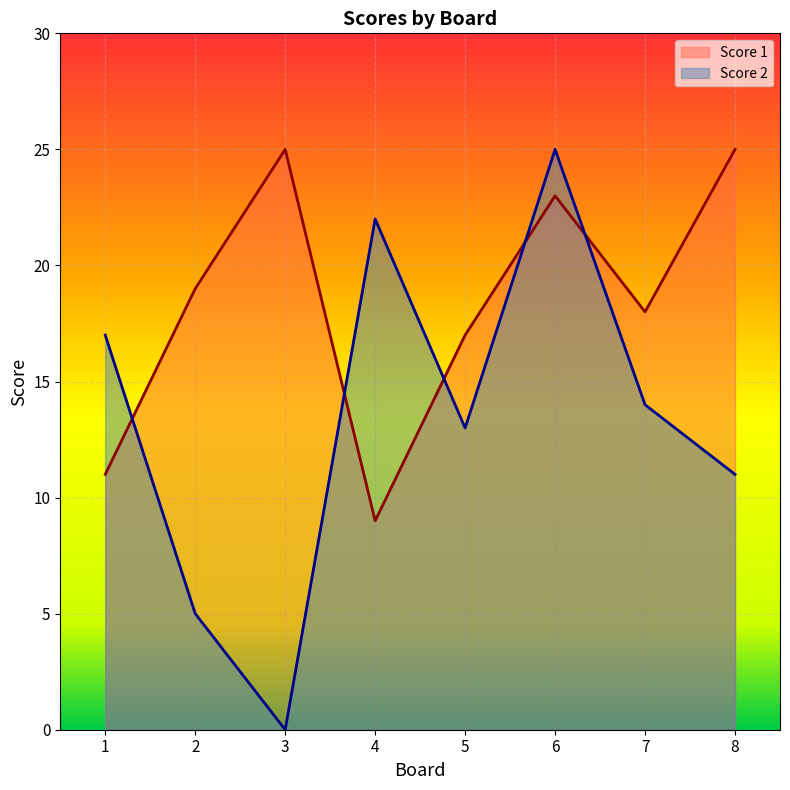

Where is the first local maximum for Score 1?

3